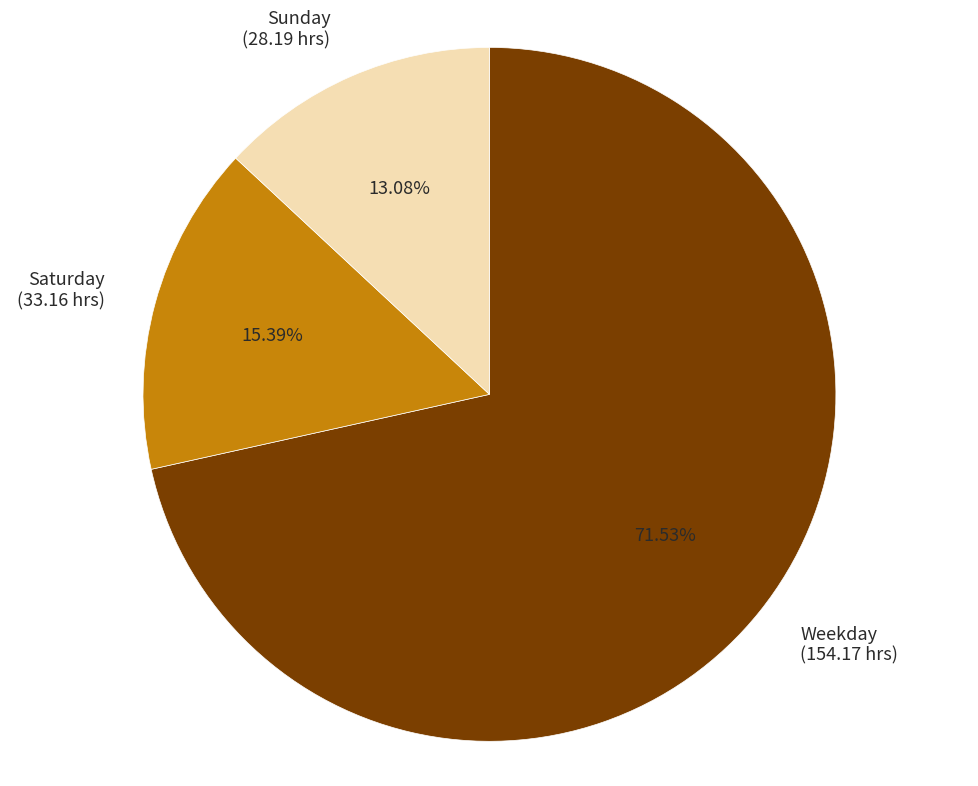

How many slices are in this pie chart?

3